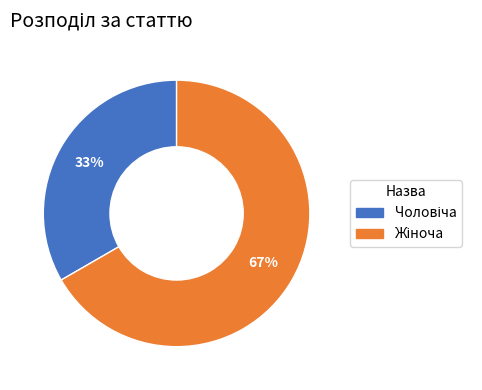

Is there any slice that represents more than half of the pie?

Yes